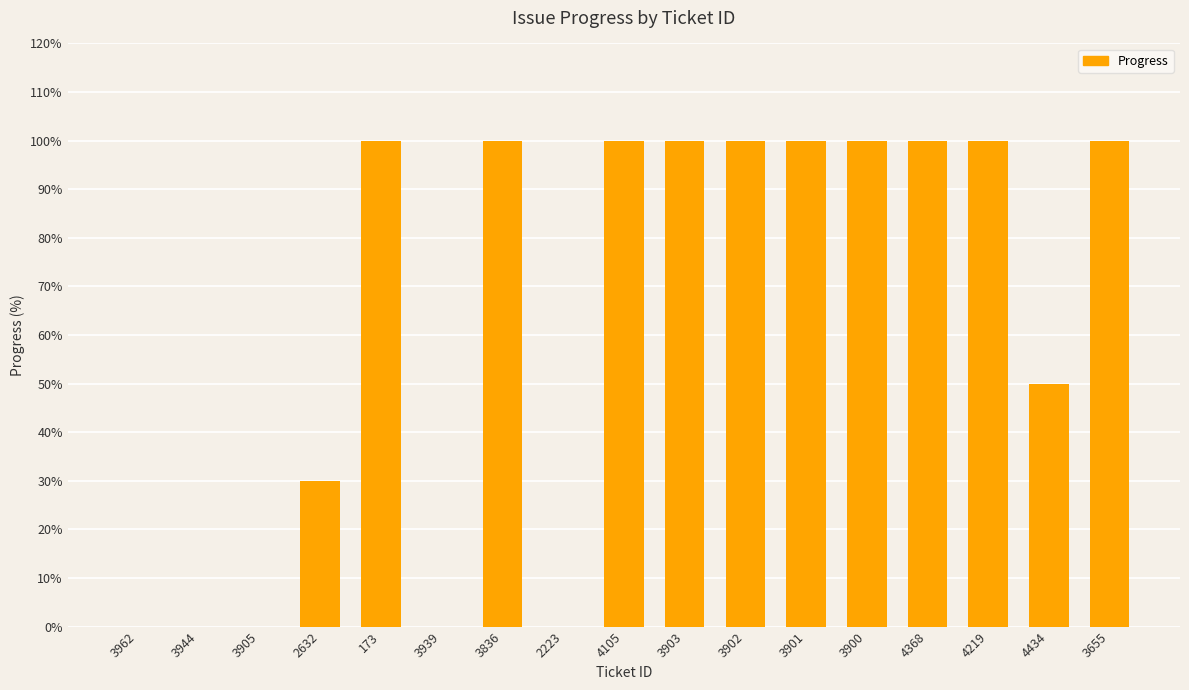

Count the number of data series in this chart.

1